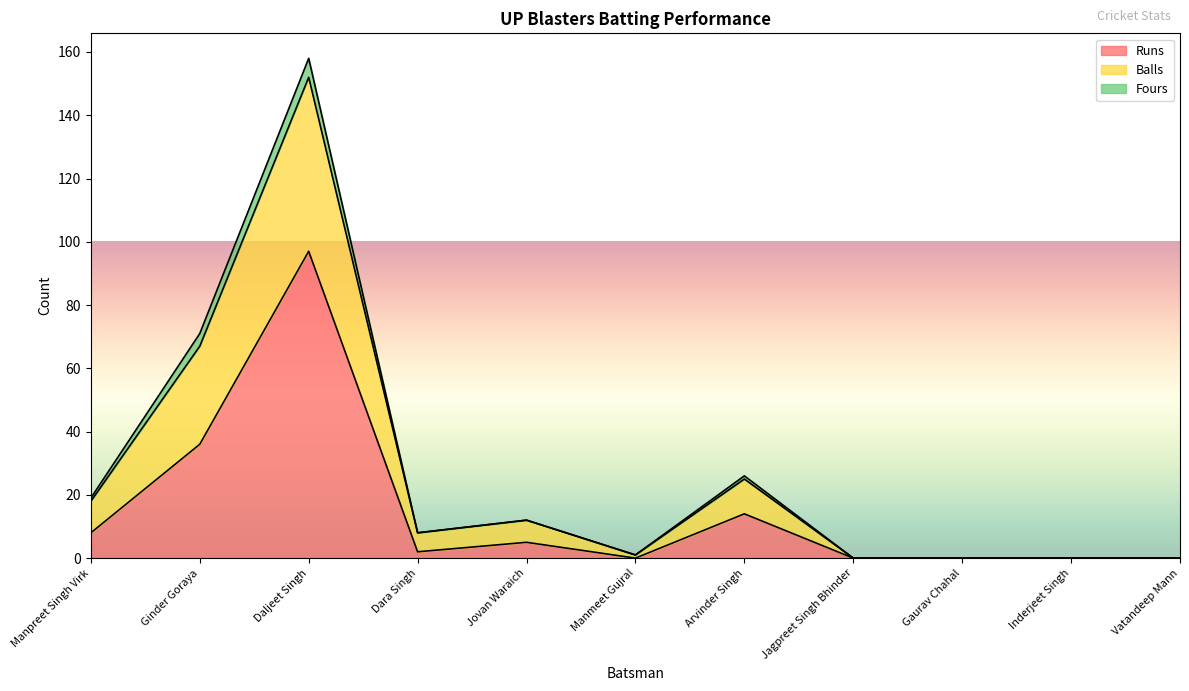

What is the label of the 1st point from the right?

Vatandeep Mann